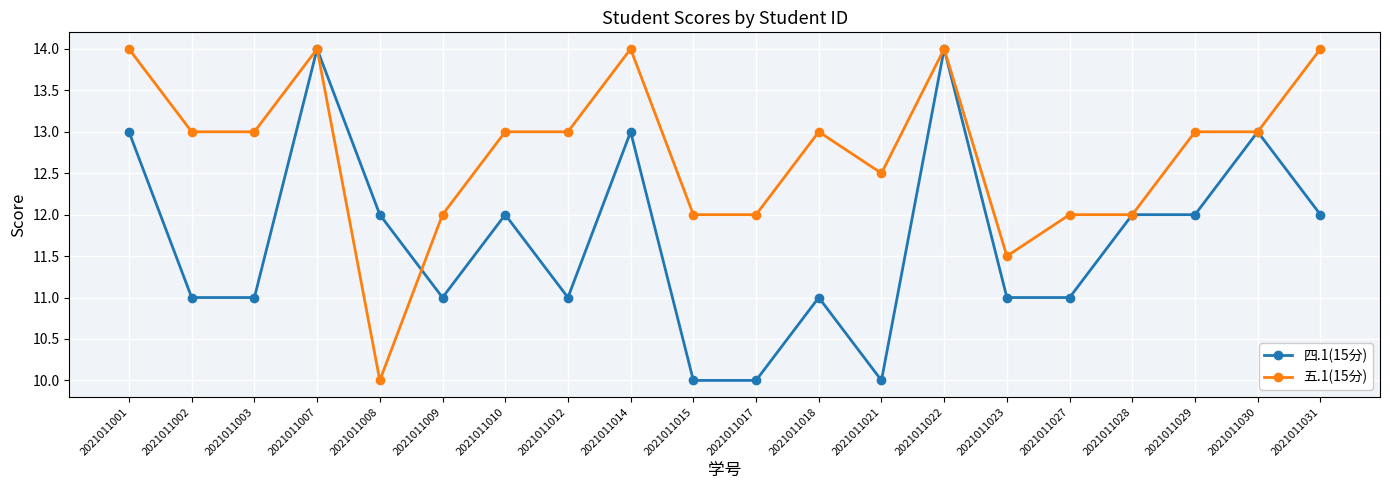

What is the maximum value shown in the chart?

14.0